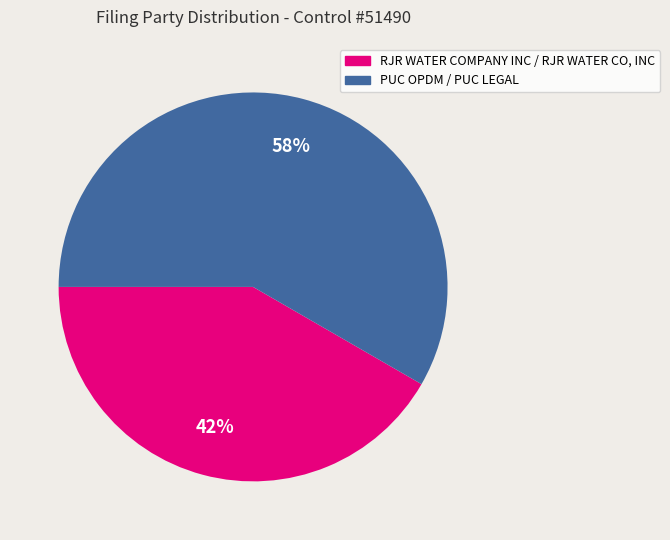

What is the largest slice in the pie chart?

PUC OPDM / PUC LEGAL